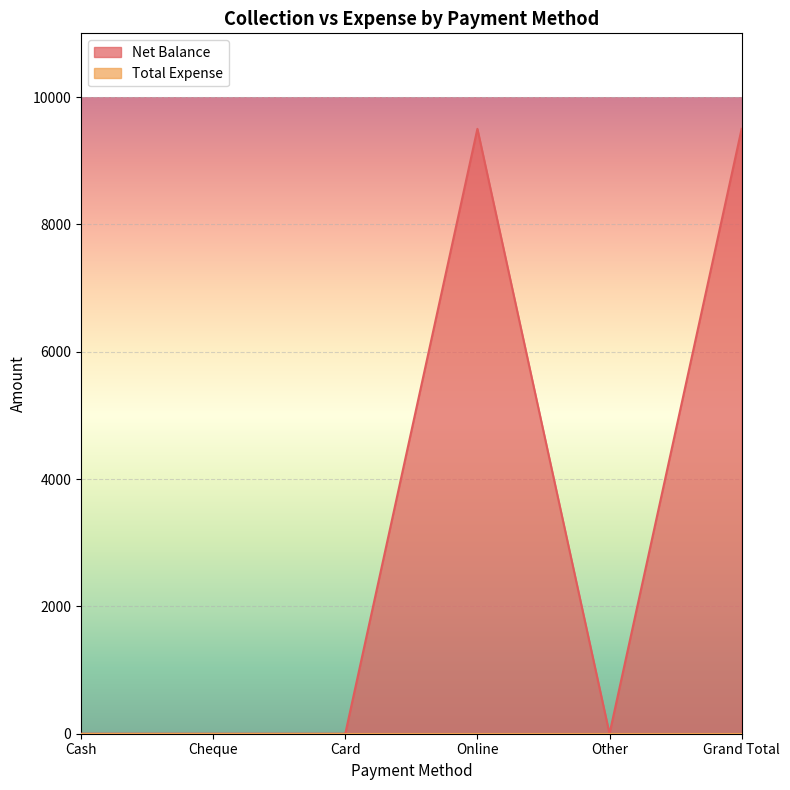

Reading left to right, what are all the values shown in this chart?

Cash=0	Cheque=0	Card=0	Online=9500	Other=0	Grand Total=9500